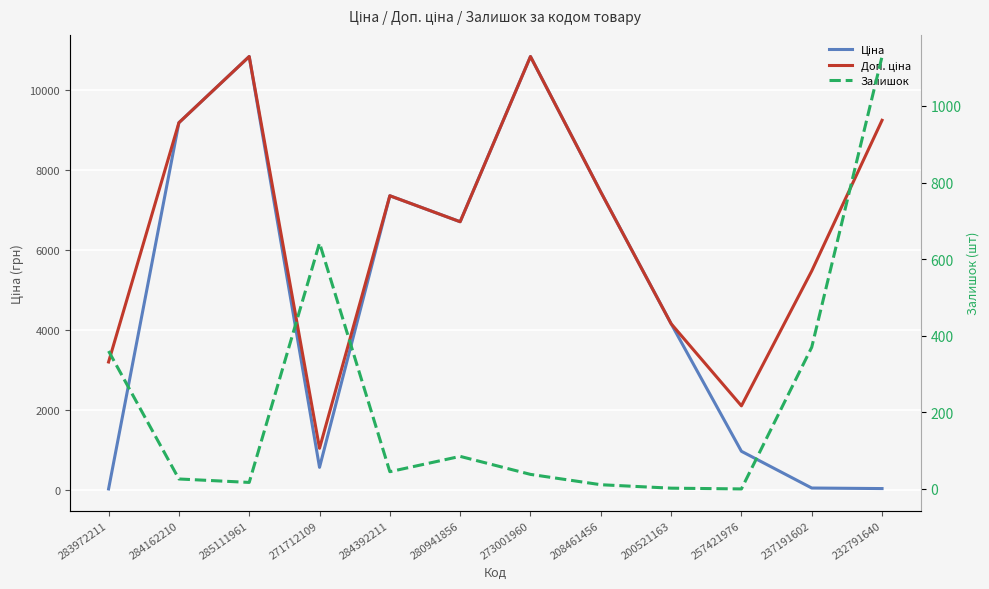

Where is Доп. ціна nearest to the value 5944?

237191602